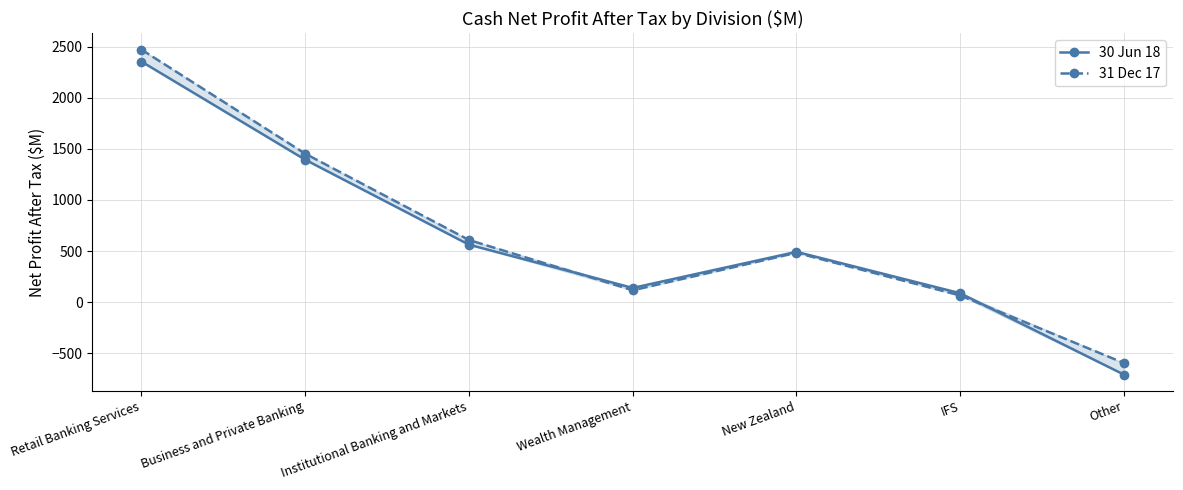

After their last crossing, which series has the higher values: 30 Jun 18 or 31 Dec 17?

31 Dec 17